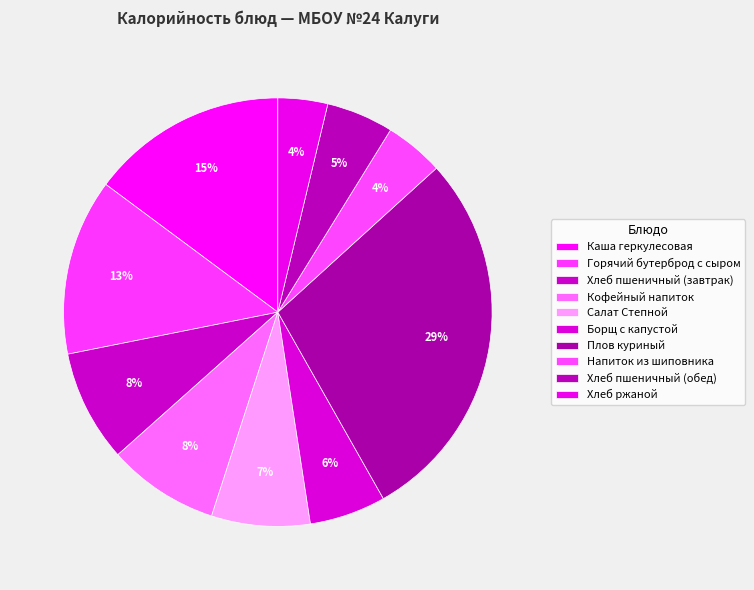

What is the smallest slice in the pie chart?

Хлеб ржаной